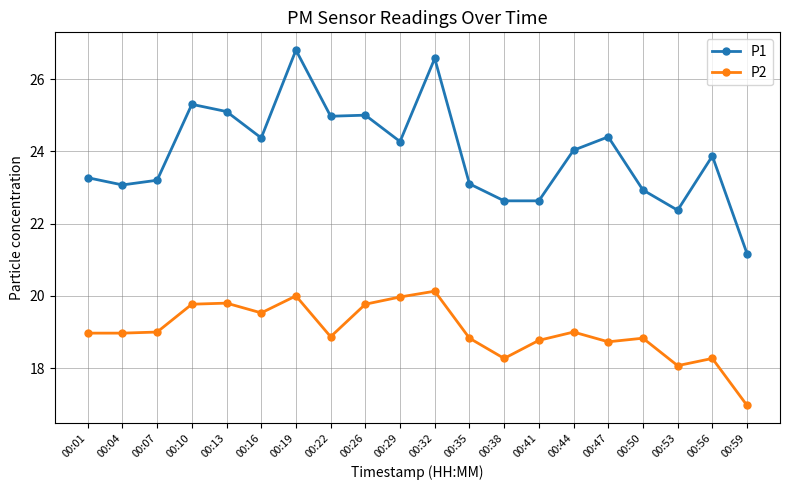

Is this an area chart (filled region under the line)?

No